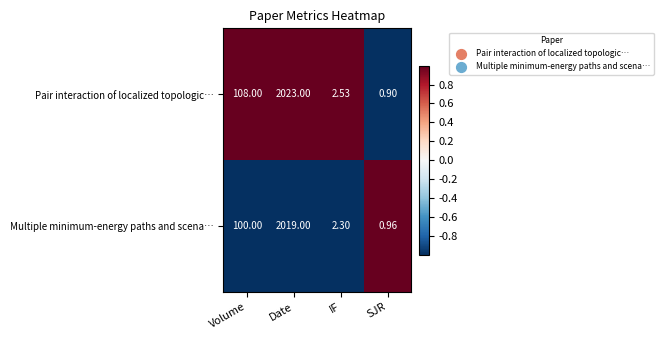

Is the value of Pair interaction of localized topologic… at Date greater than the value of Multiple minimum-energy paths and scena… at Date?

Yes